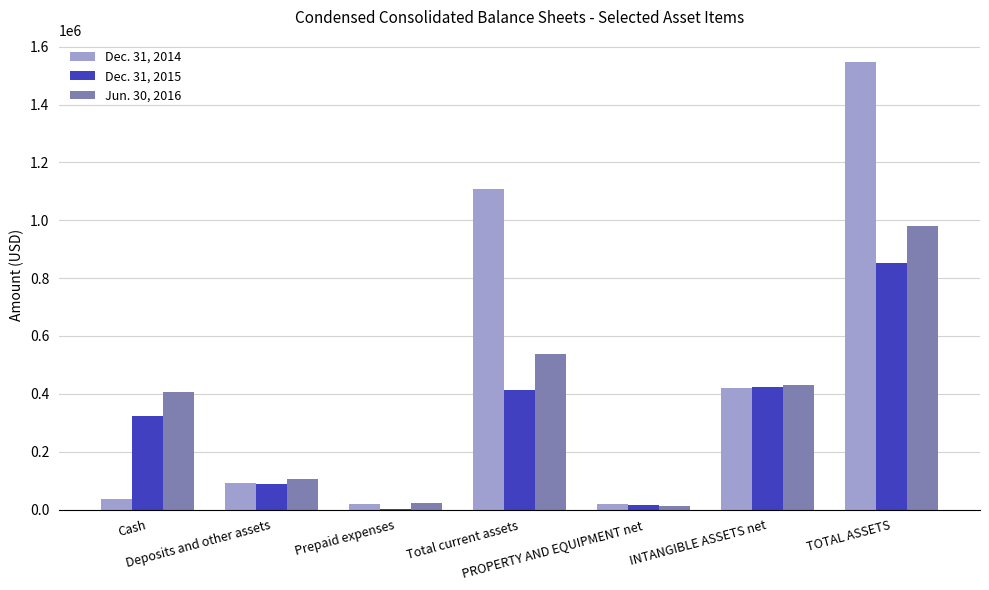

What is the total value across all series at PROPERTY AND EQUIPMENT net?

45305